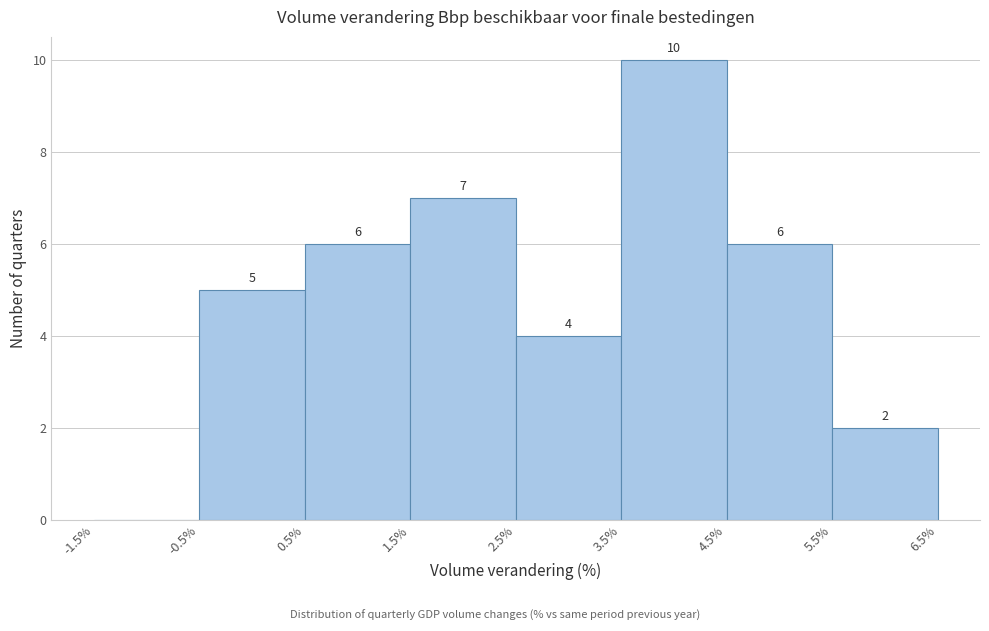

Over which range of the x-axis is the bar tallest?

3.5% to 4.5%